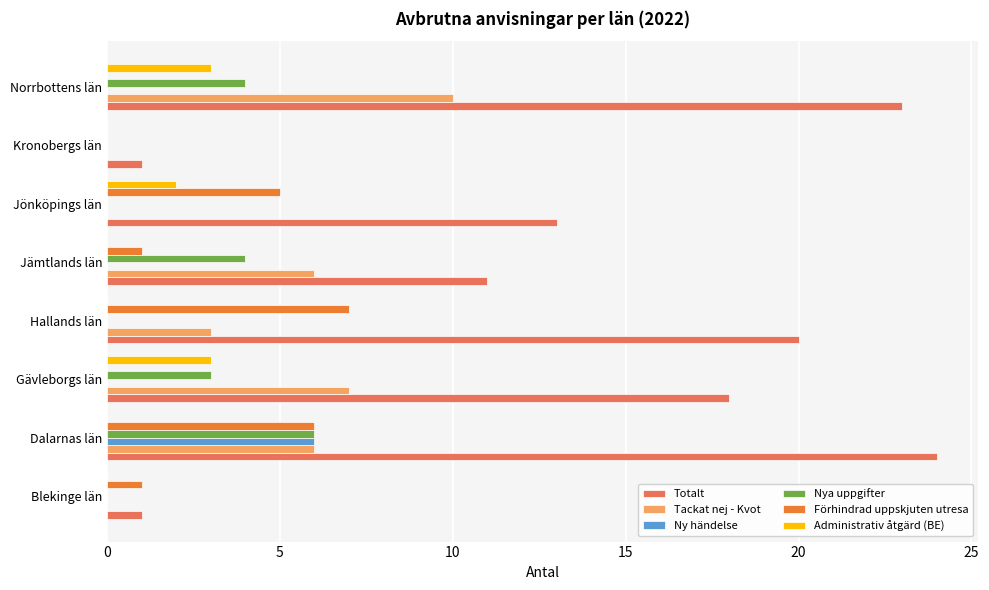

Between Blekinge län and Hallands län, which series saw the biggest shift?

Totalt